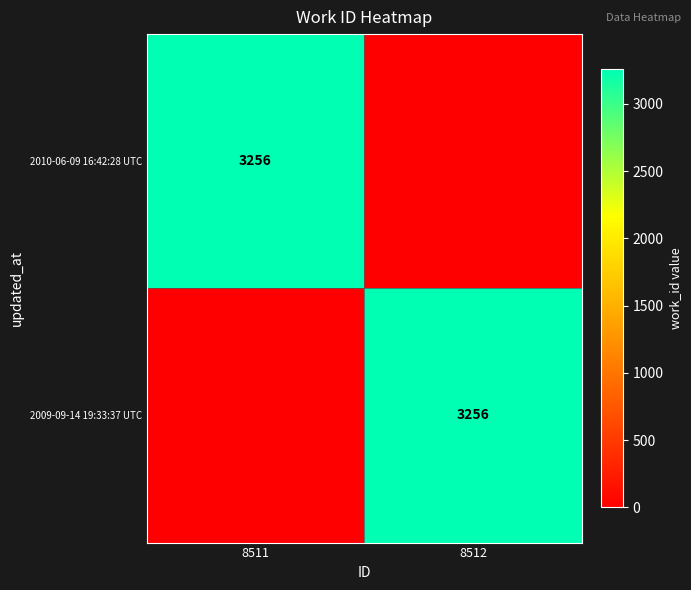

How many categories are shown in the chart?

2